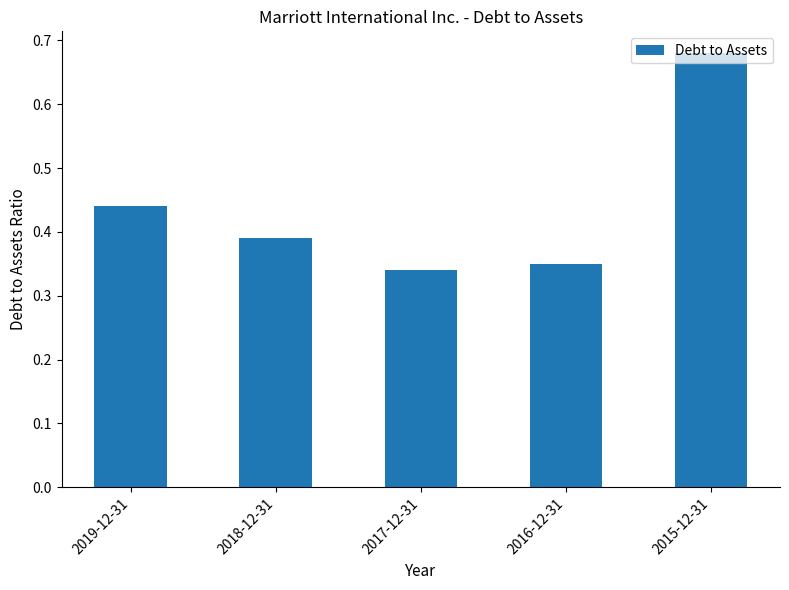

Which label corresponds to the largest value in the chart?

2015-12-31